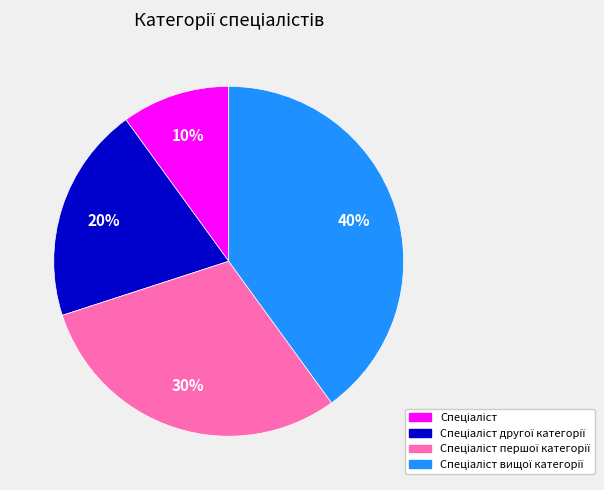

To the nearest percent, what is the difference between the largest and smallest slice percentages?

30%